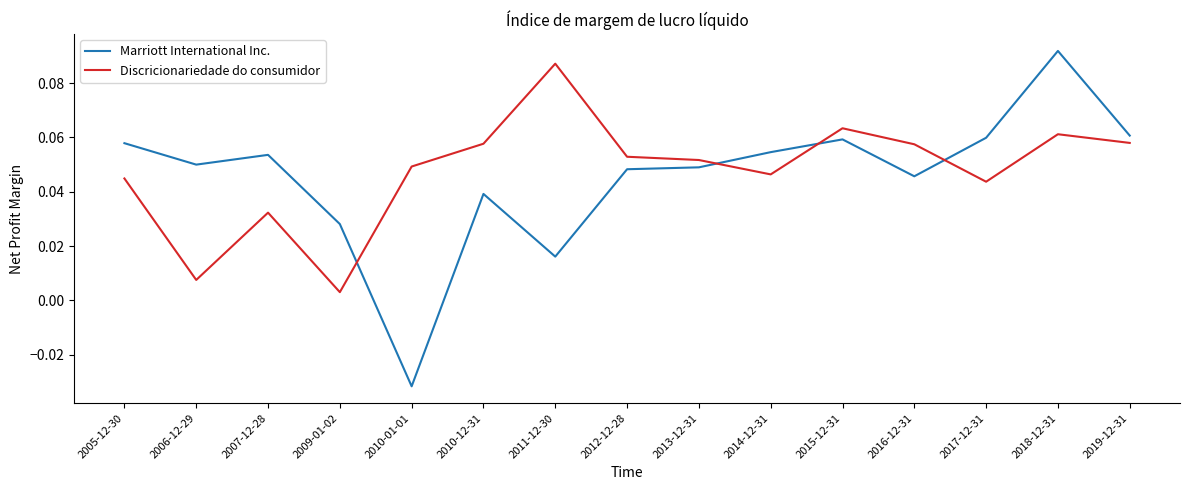

Does the chart display data point markers on the line(s)?

No